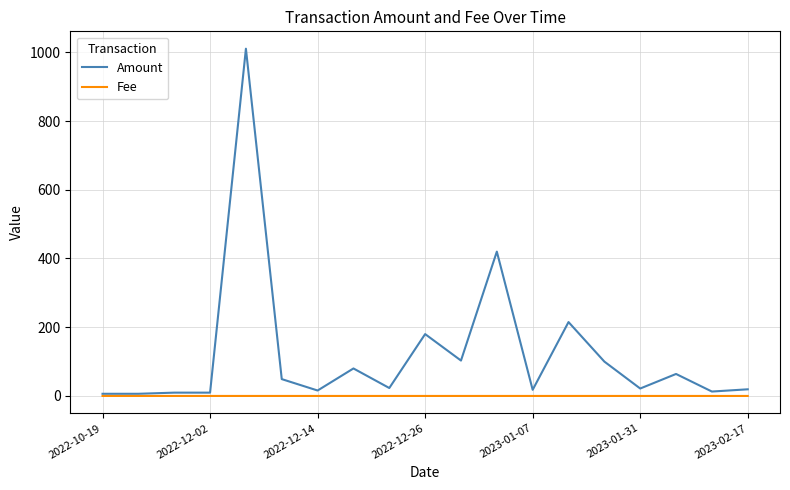

What is the highest value of the Amount series?

1010.5